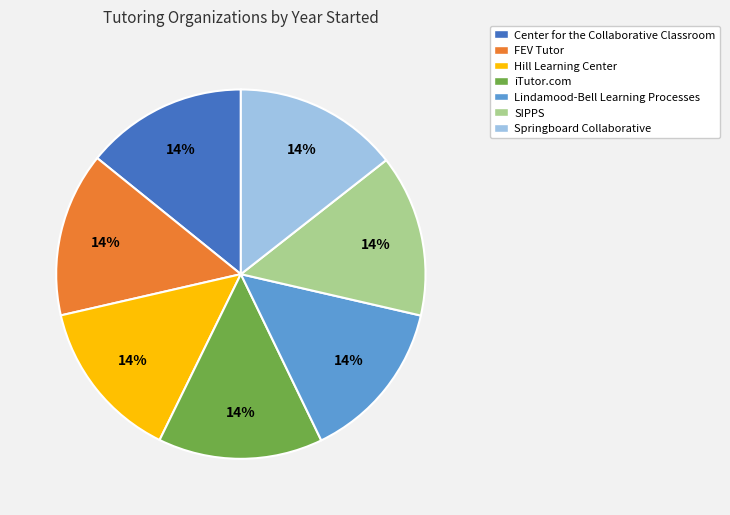

How many slices are in this pie chart?

7